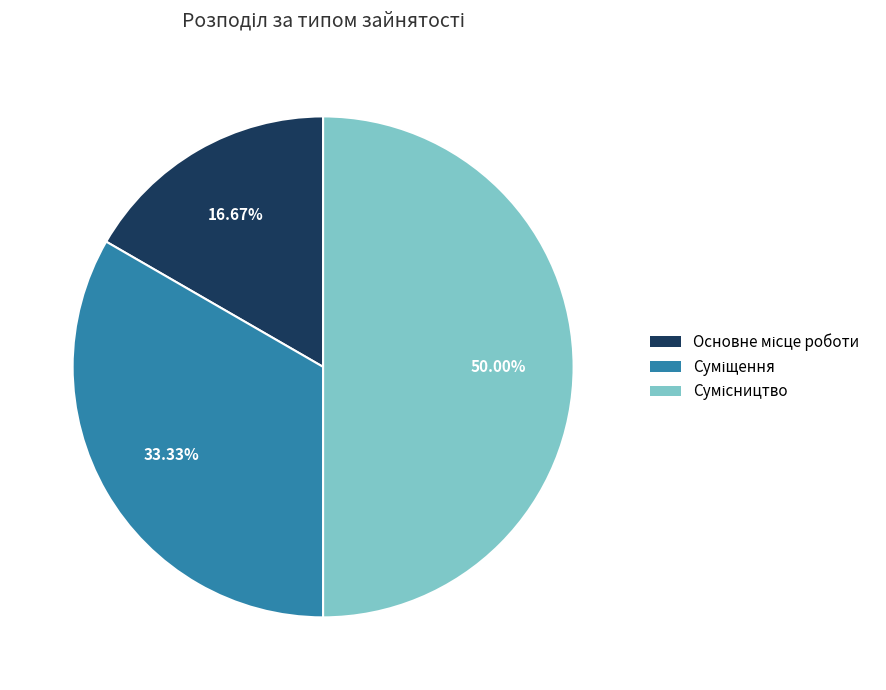

To the nearest percent, what is the combined percentage of Сумісництво and Основне місце роботи?

67%